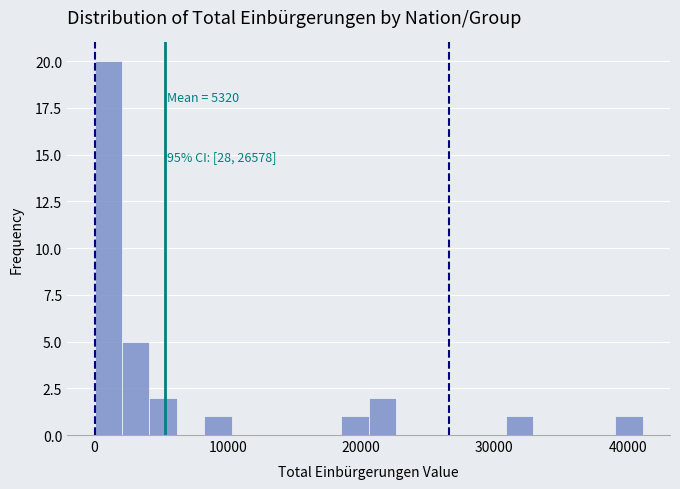

Around what value on the x-axis is the tallest bar? Give the approximate position of its centre, as read against the axis.

1000